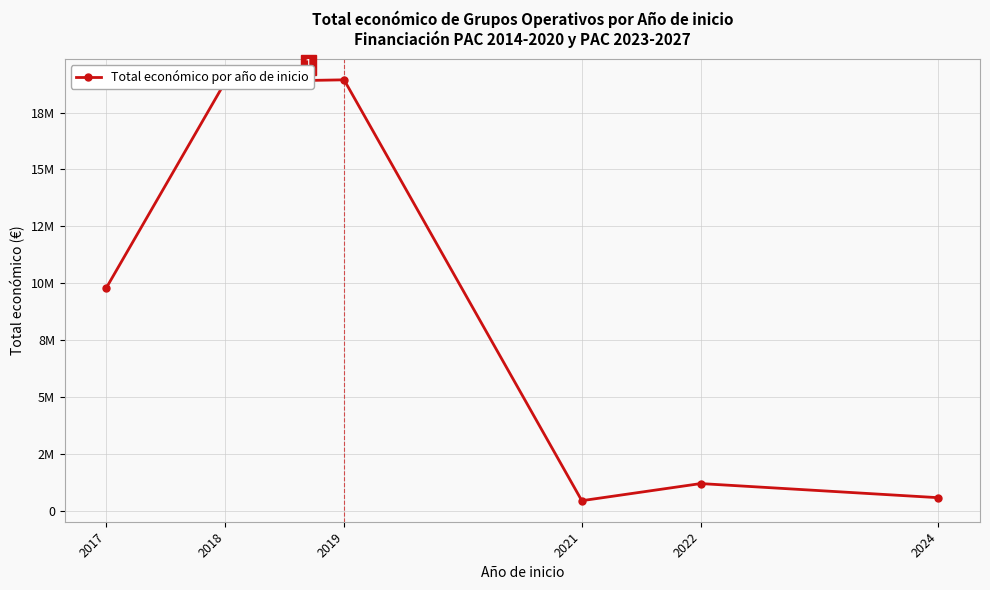

What is the sum of all values?

49784577